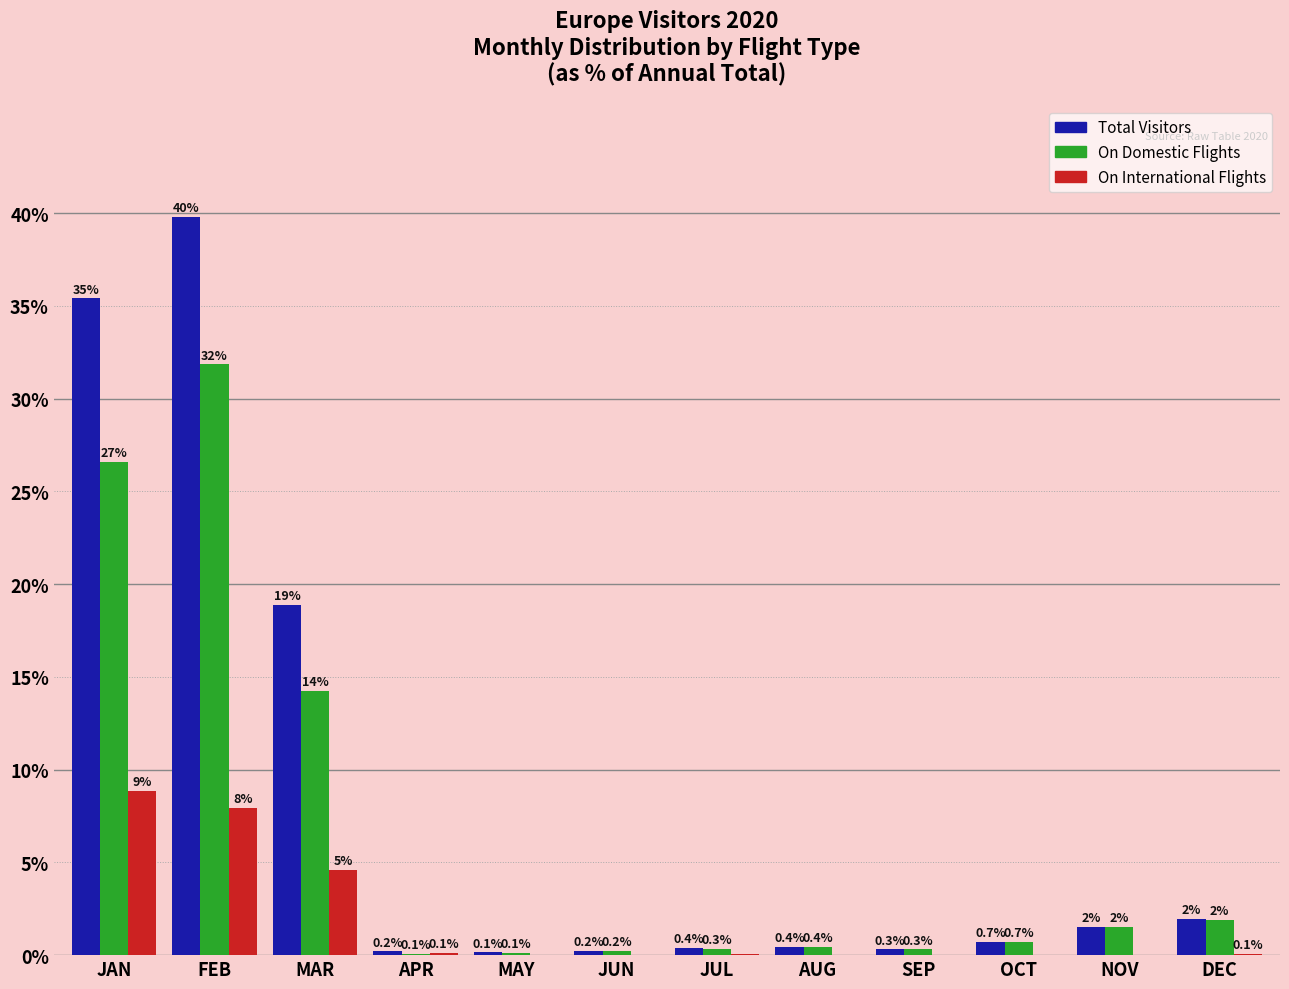

Which series has the largest total across all categories?

Total Visitors